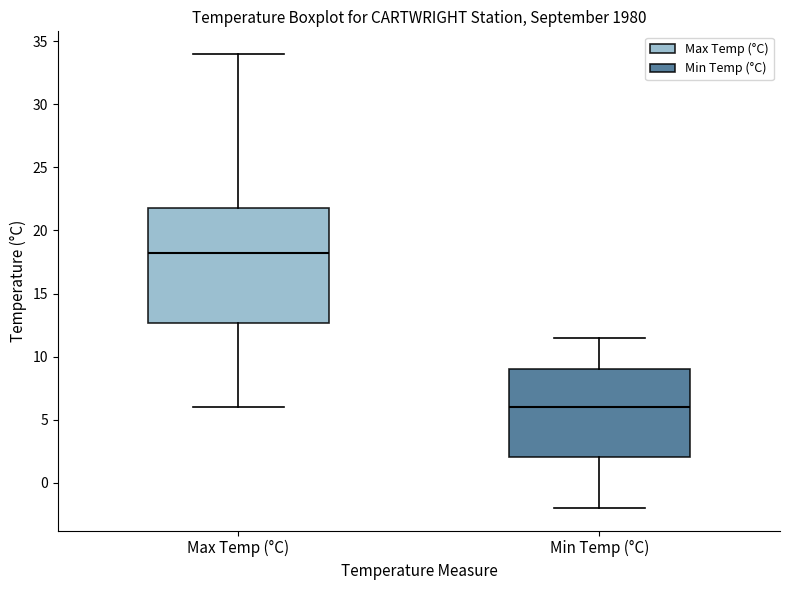

Where is the upper edge of the box for Min Temp (°C) on the y-axis? The values are not printed on the chart, so give them approximately, as read against the axis.

9.0